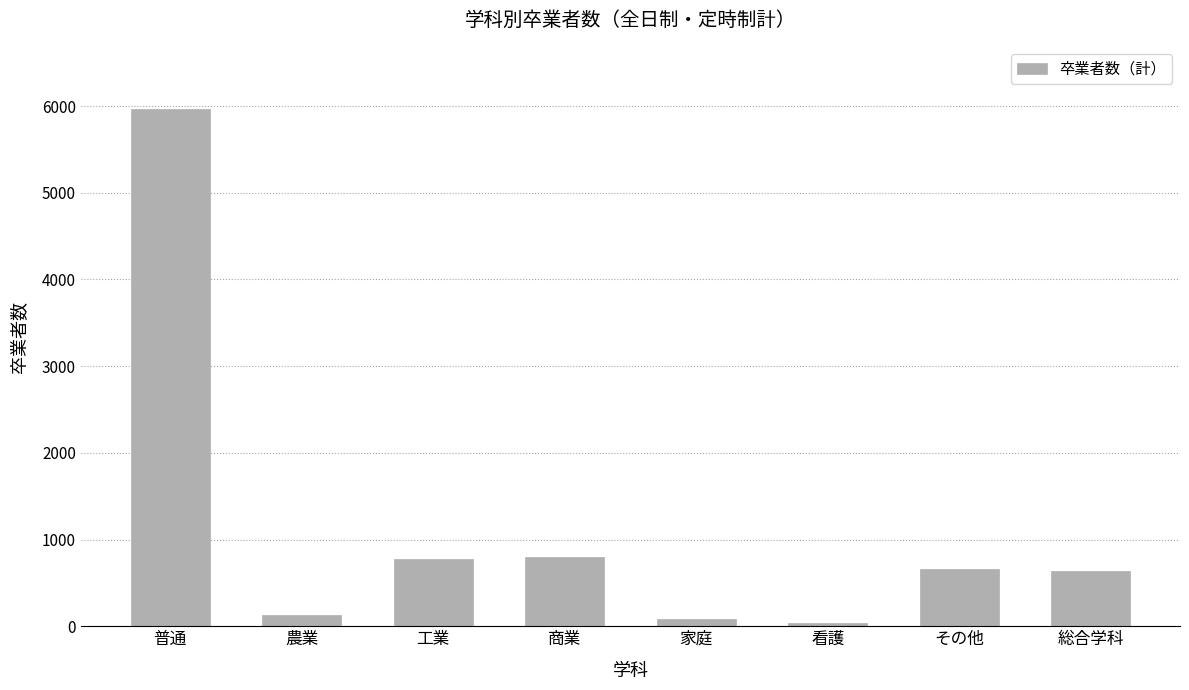

Which label corresponds to the largest value in the chart?

普通